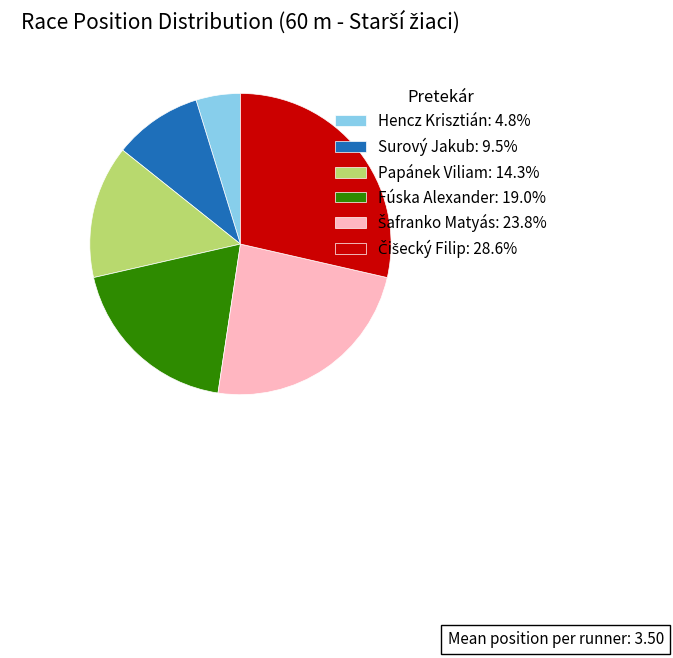

The Papánek Viliam slice represents 28% of the pie. True or false?

False